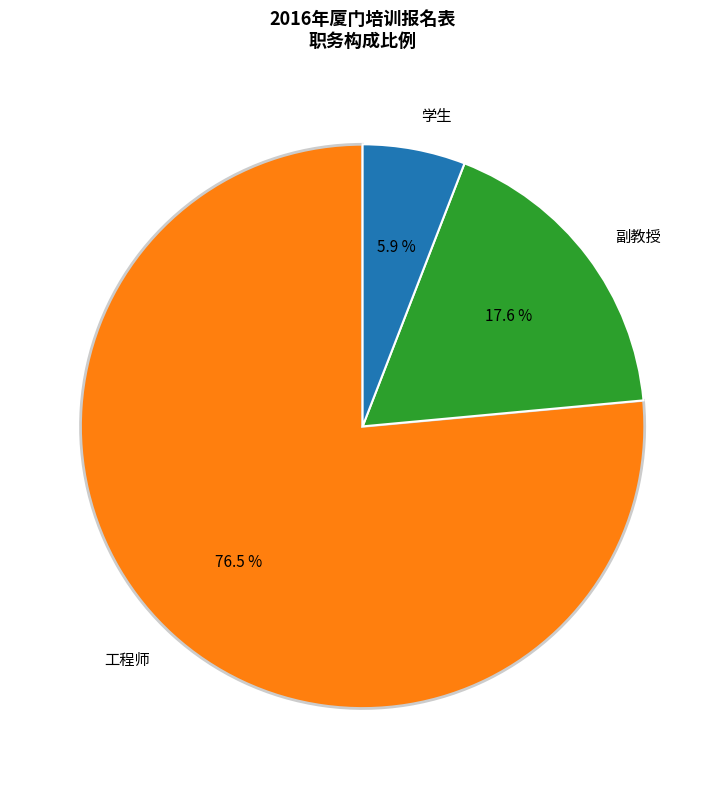

To the nearest percent, what is the difference between the 副教授 and 工程师 slice percentages?

59%